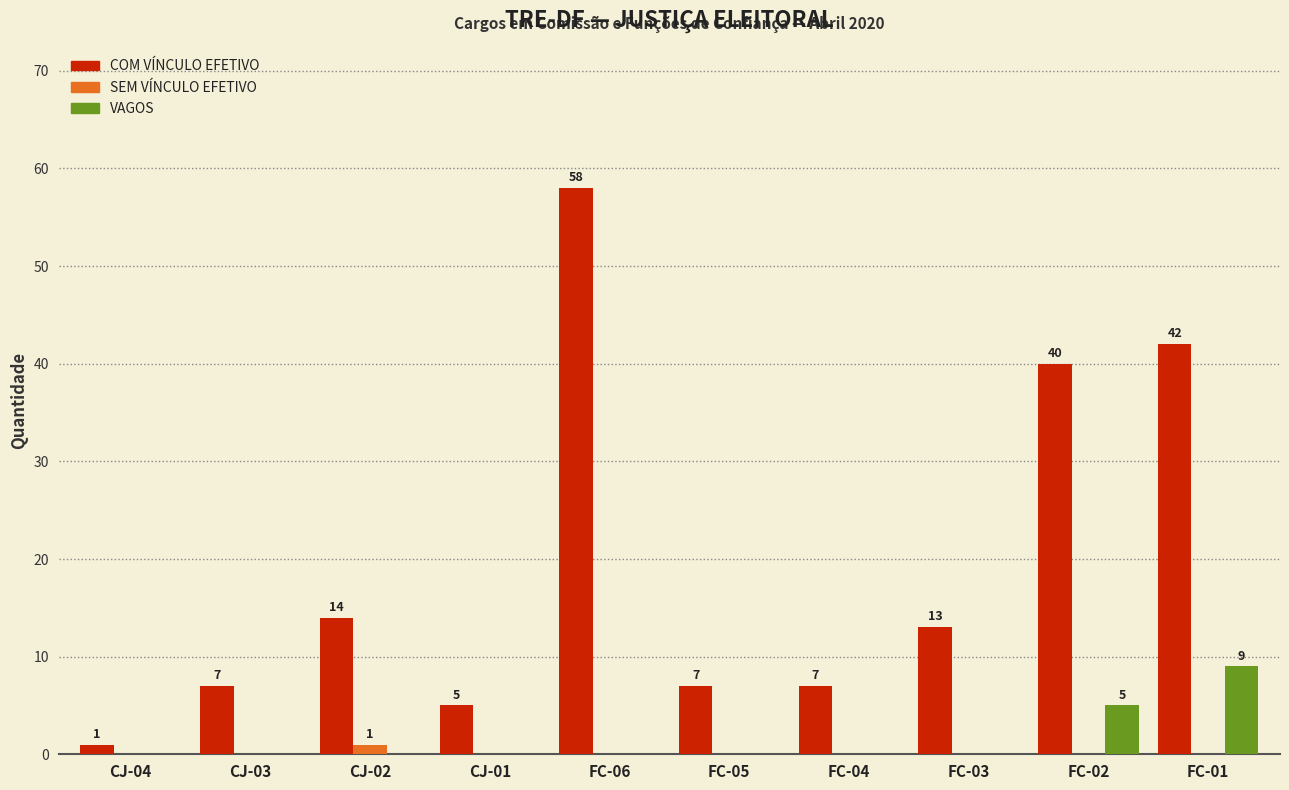

Reading right to left, extract all data points from this chart.

COM VÍNCULO EFETIVO: FC-01=42	FC-02=40	FC-03=13	FC-04=7	FC-05=7	FC-06=58	CJ-01=5	CJ-02=14	CJ-03=7	CJ-04=1
SEM VÍNCULO EFETIVO: FC-01=0	FC-02=0	FC-03=0	FC-04=0	FC-05=0	FC-06=0	CJ-01=0	CJ-02=1	CJ-03=0	CJ-04=0
VAGOS: FC-01=9	FC-02=5	FC-03=0	FC-04=0	FC-05=0	FC-06=0	CJ-01=0	CJ-02=0	CJ-03=0	CJ-04=0